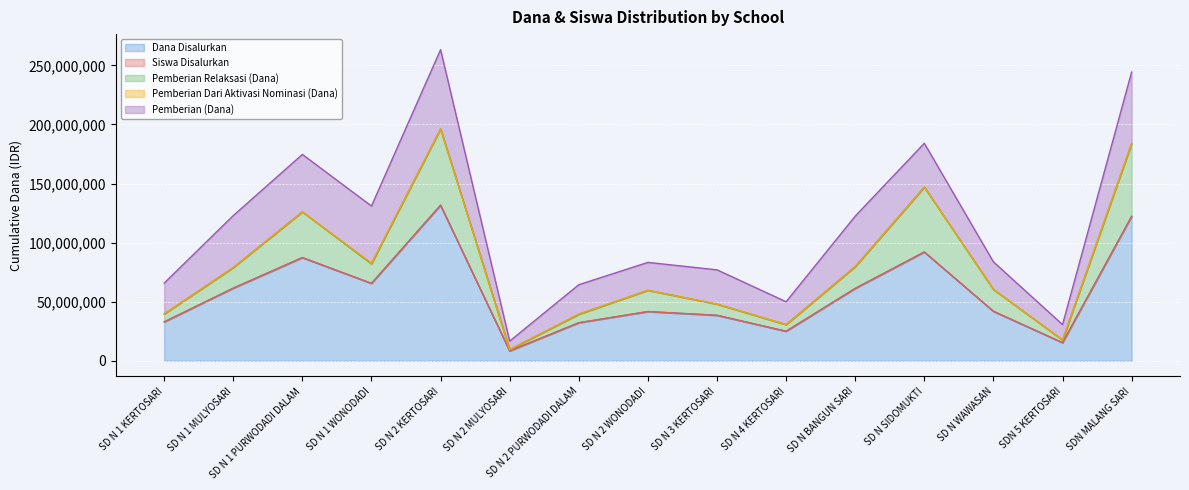

At which label does Dana Disalurkan reach its minimum?

SD N 2 MULYOSARI